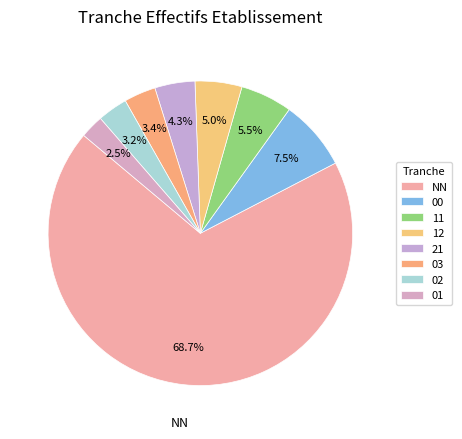

What is the change in value from 02 to 01?

-4